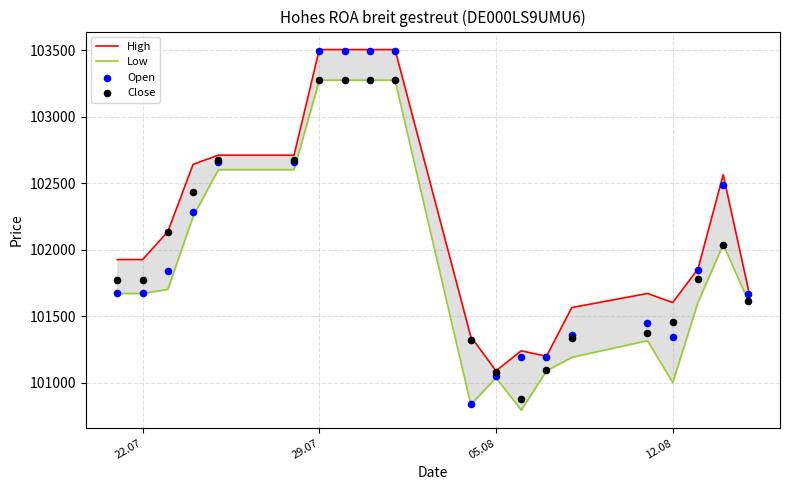

Which series reaches the maximum Y coordinate?

High